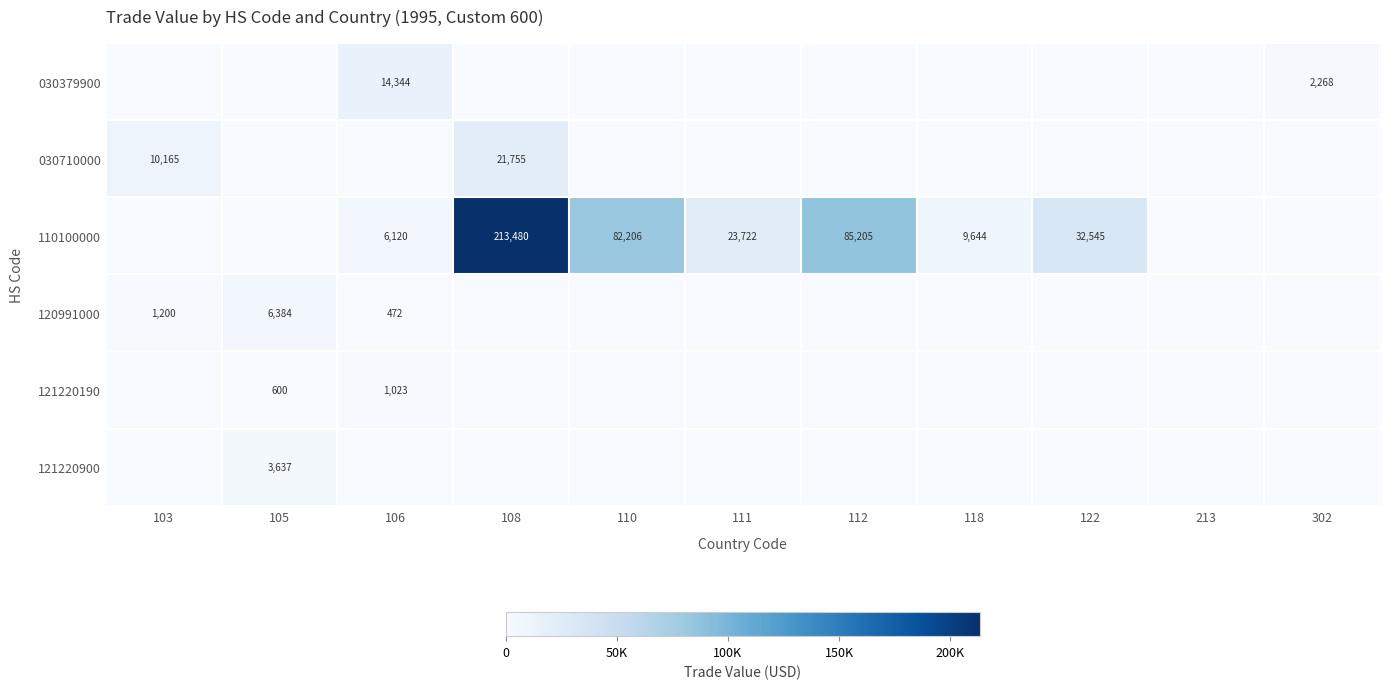

True or false: 030379900 has a value of 3389 at 302.

False